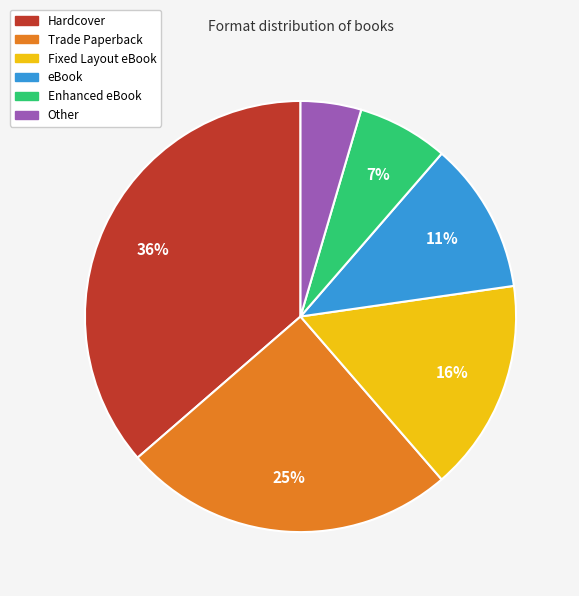

Combined, do Trade Paperback and eBook account for over 50%?

No